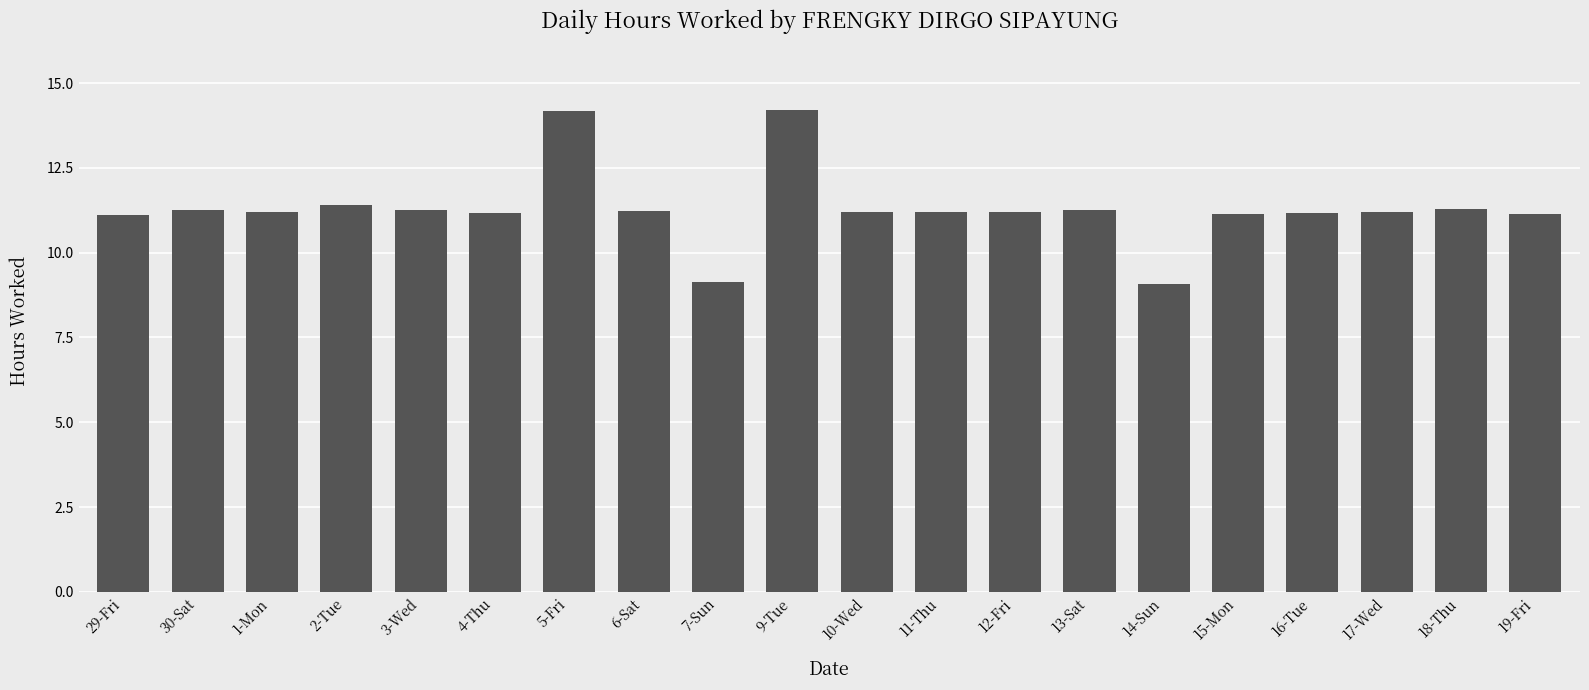

What is the smallest value displayed?

9.1